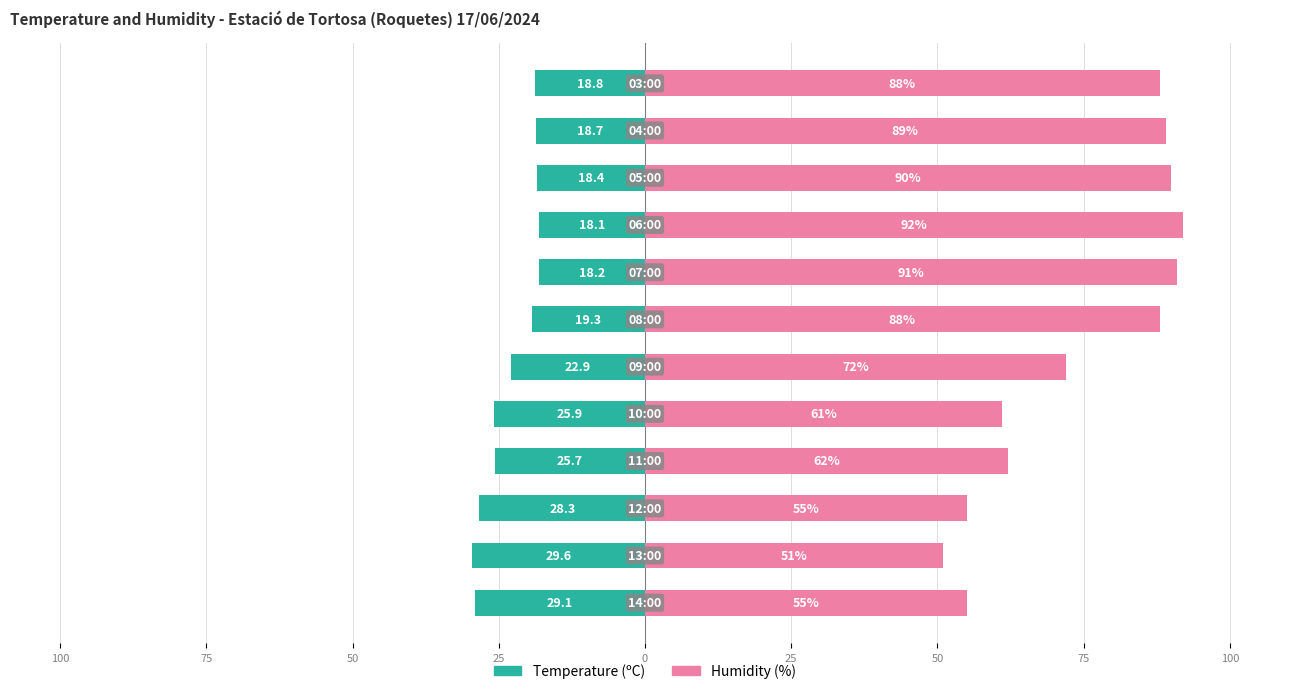

Which series has the widest spread of values?

Humidity (%)